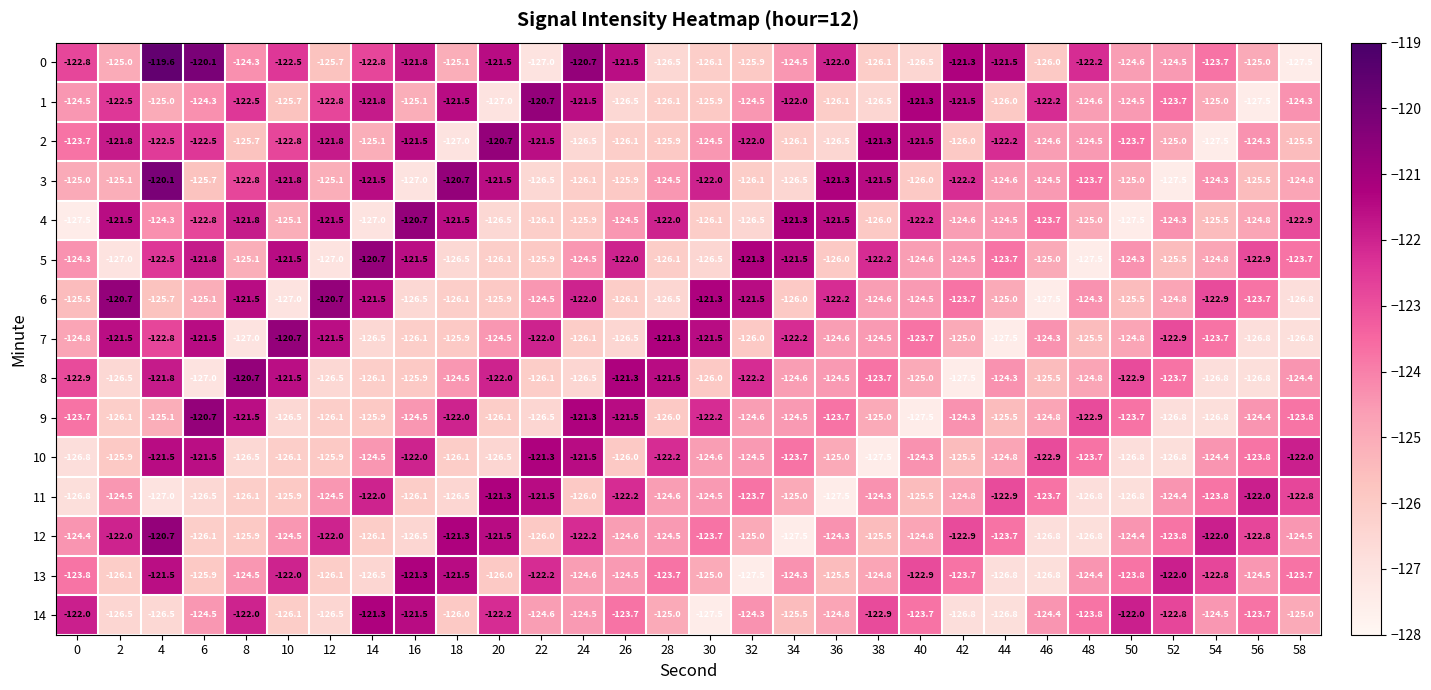

At 36, list the series in order from largest to smallest.

3, 4, 0, 6, 9, 12, 8, 7, 14, 10, 13, 5, 1, 2, 11